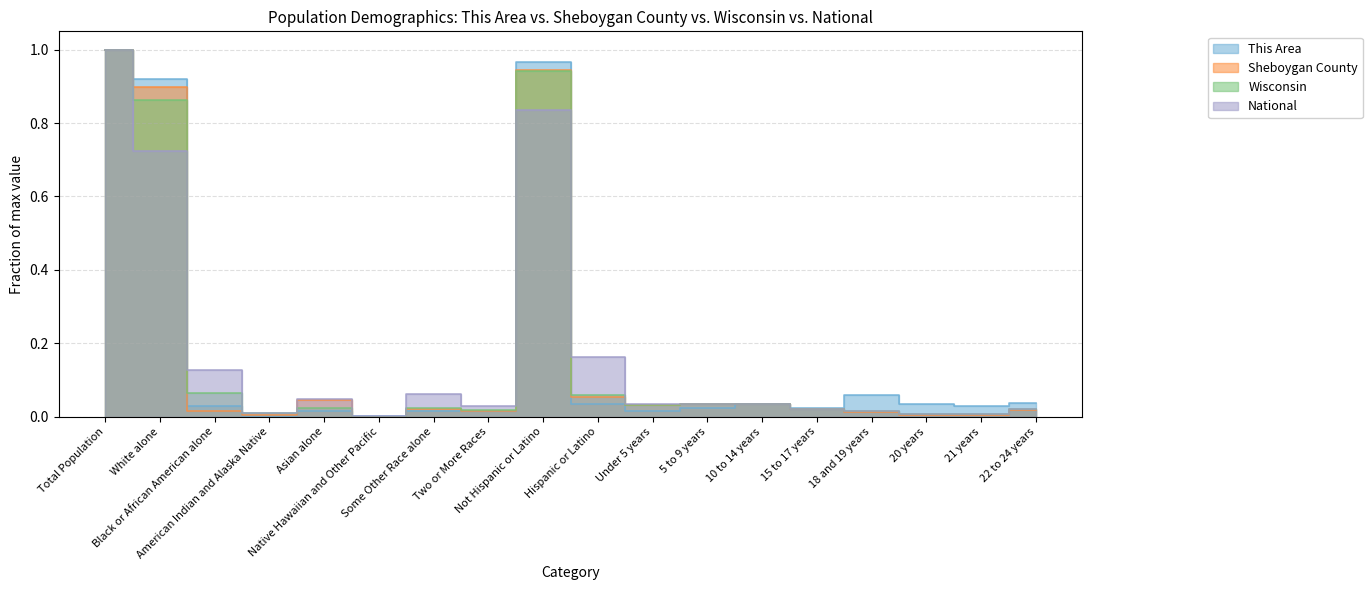

What are all the series names shown in the legend?

This Area, Sheboygan County, Wisconsin, National